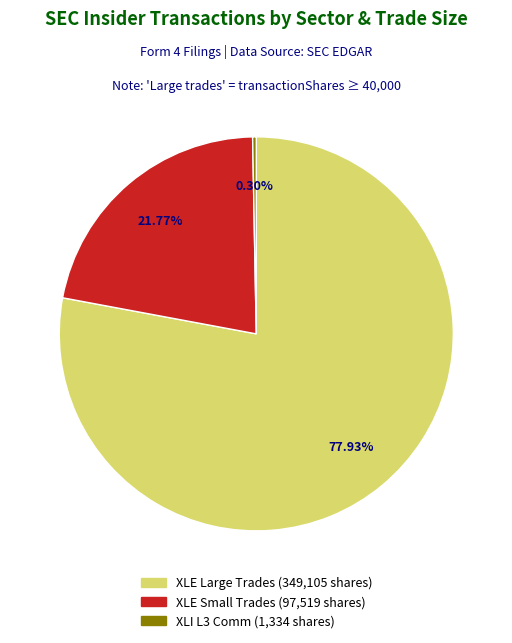

Is there a majority slice in this chart?

Yes